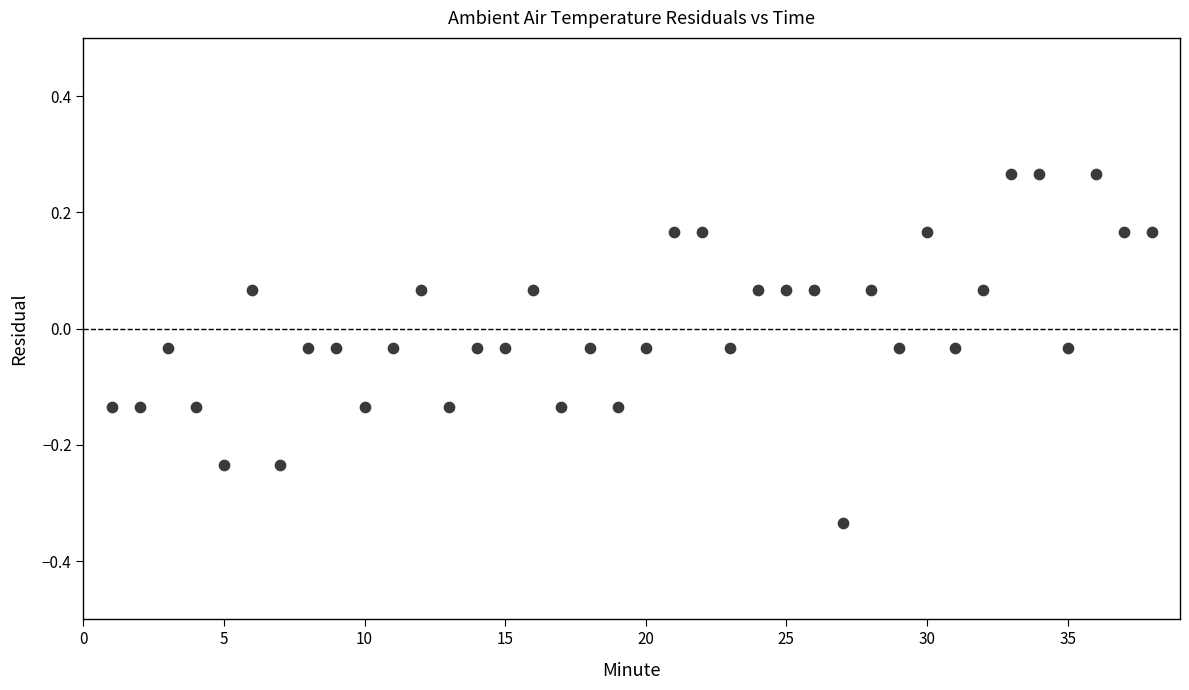

What is the range of X values (max minus min)?

37.0